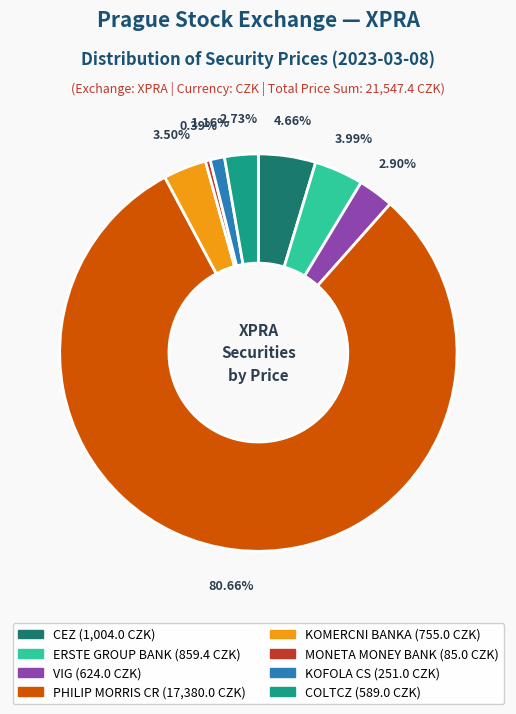

To the nearest percent, what is the average slice percentage?

12%